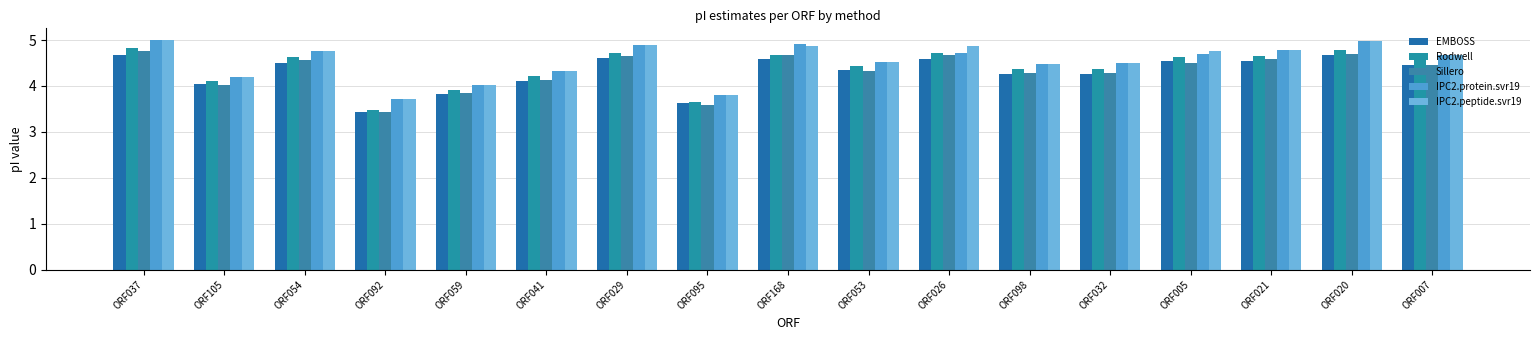

Where does the IPC2.peptide.svr19 series first go above 4?

ORF037